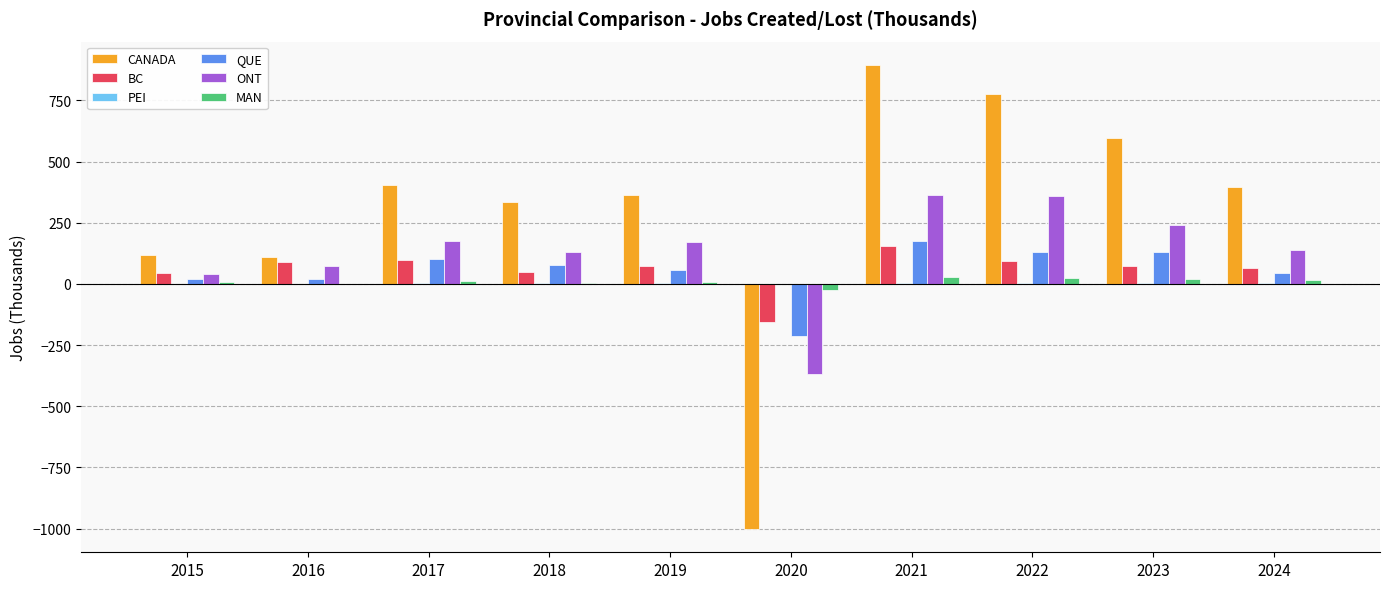

Which series has the largest total across all categories?

CANADA